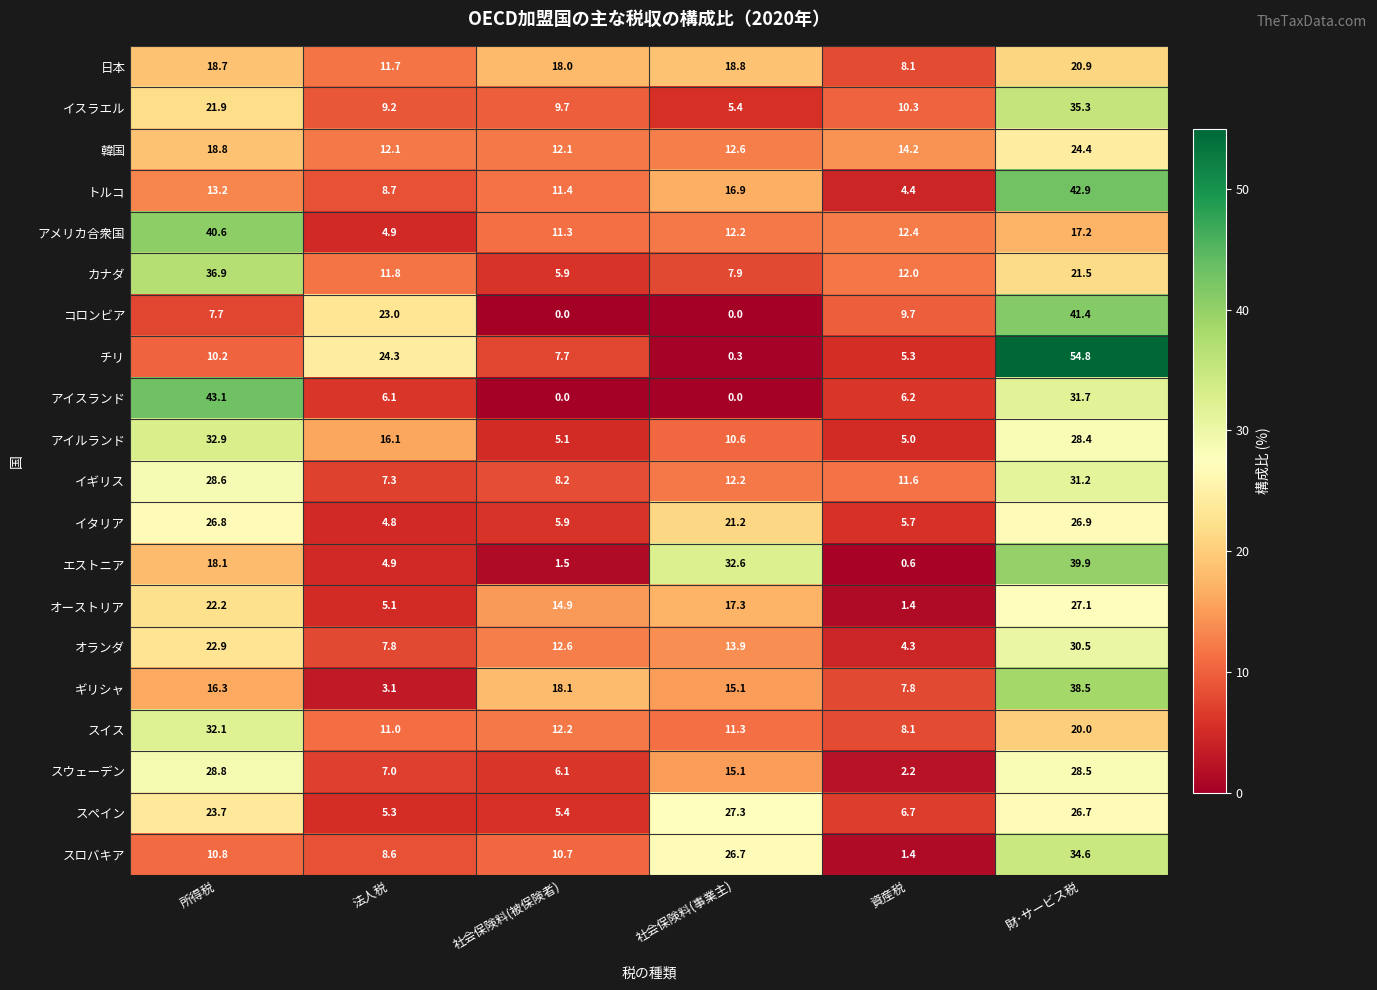

Which series has the largest total across all categories?

チリ